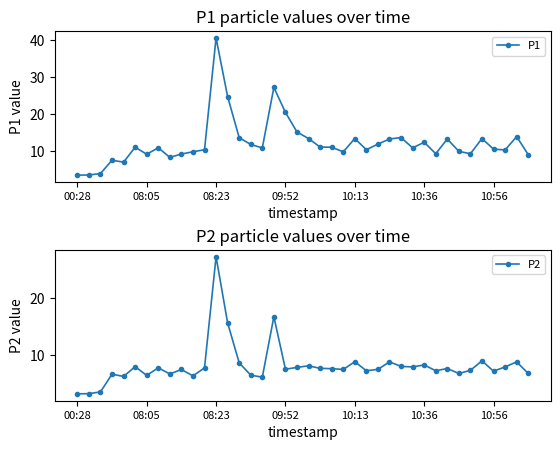

What is the greatest value displayed?

40.6